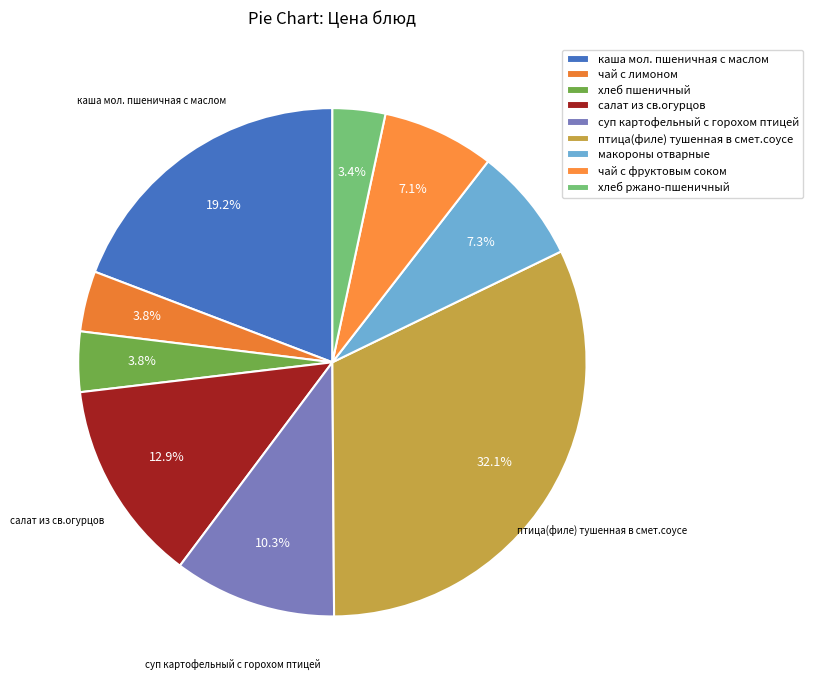

To the nearest percent, what is the difference between the птица(филе) тушенная в смет.соусе and хлеб пшеничный slice percentages?

28%